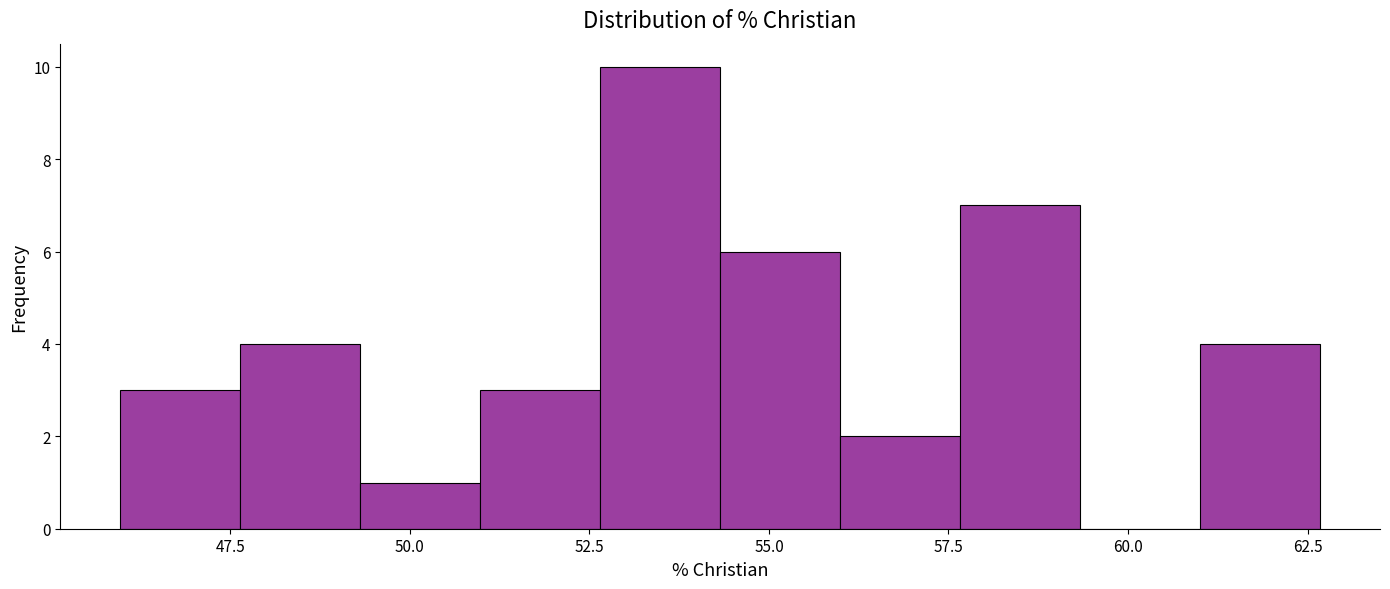

Around what value on the x-axis is the tallest bar? Give the approximate position of its centre, as read against the axis.

53.5